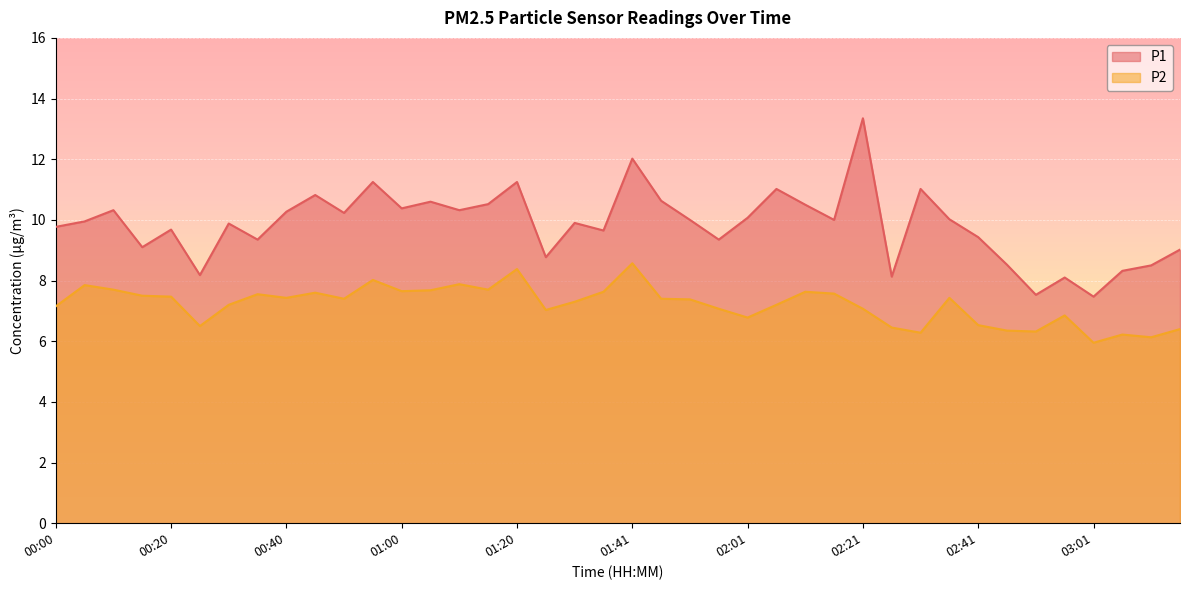

At 03:12, list the series in order from smallest to largest.

P2, P1